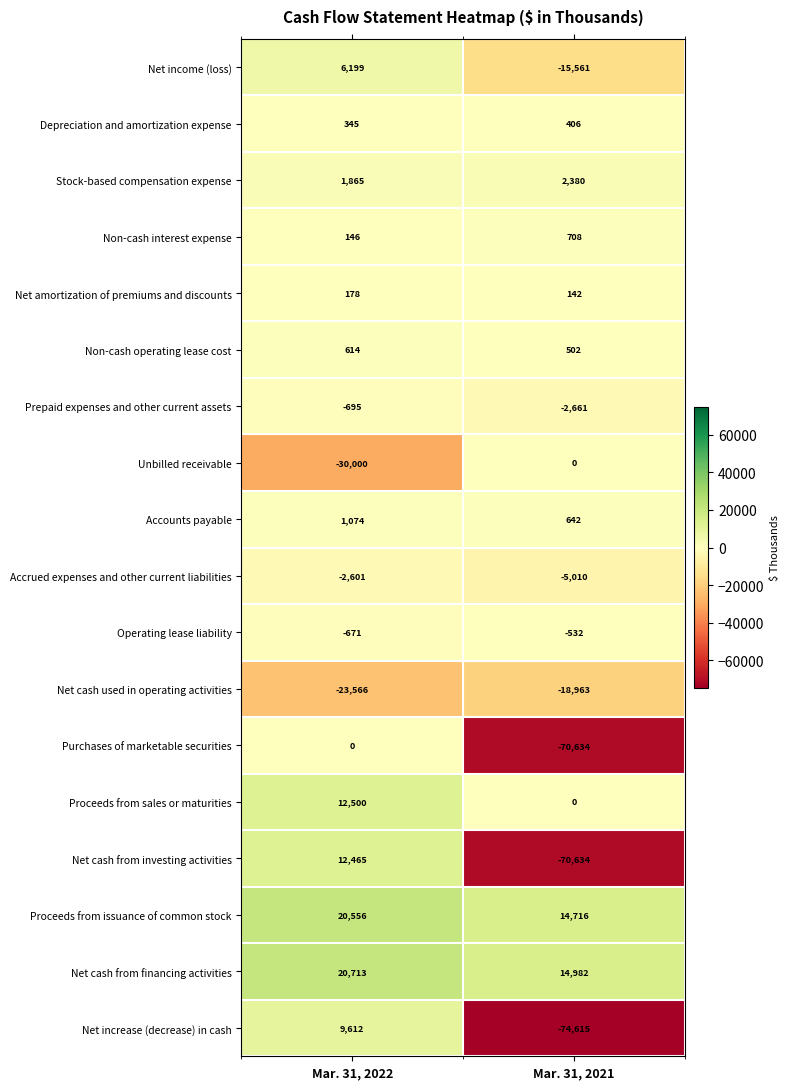

What is the spread (max minus min) of values at Mar. 31, 2022?

50713